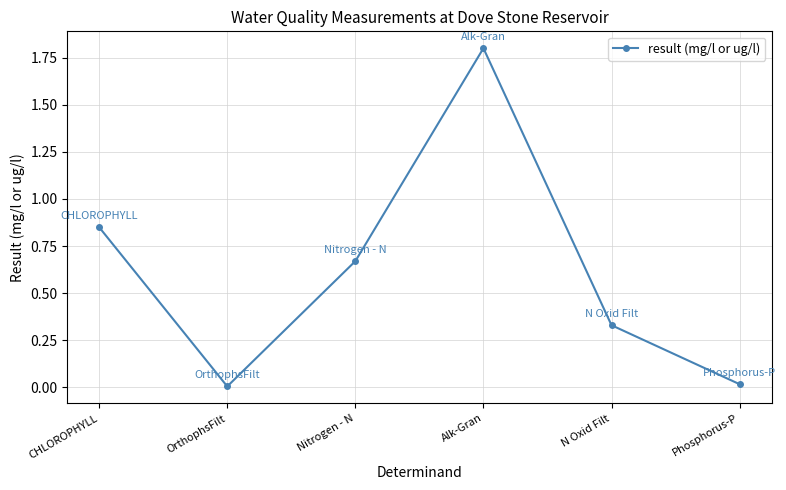

What is the label of the 4th point from the right?

Nitrogen - N